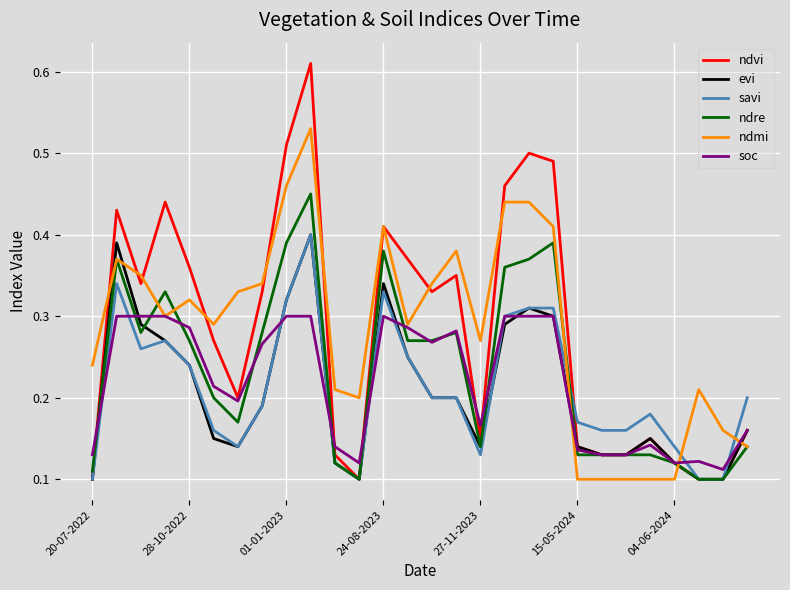

Which series has the widest spread of values?

ndvi